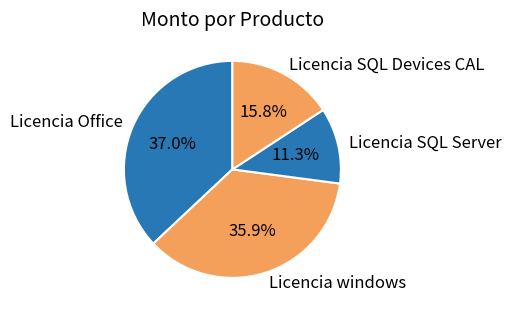

To the nearest percent, what portion does Licencia SQL Devices CAL represent?

16%